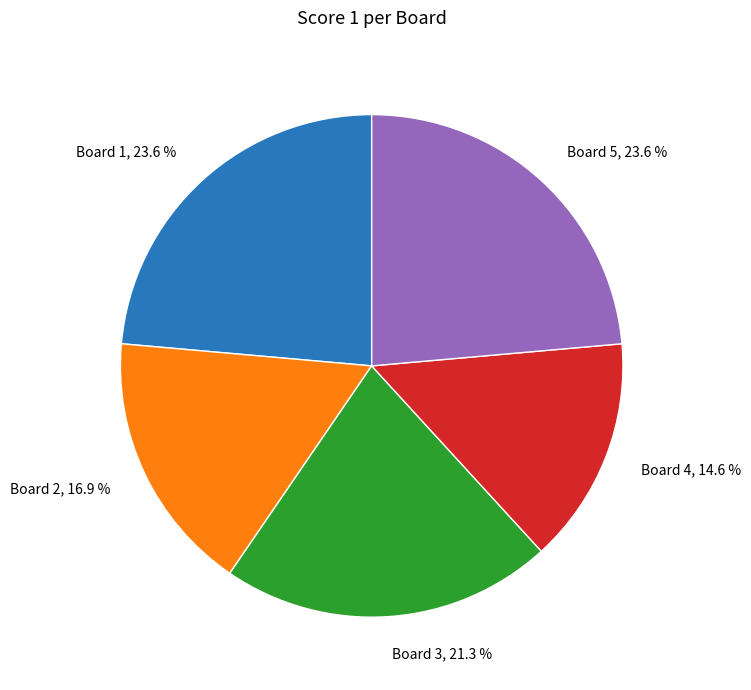

How many segments does this pie chart have?

5